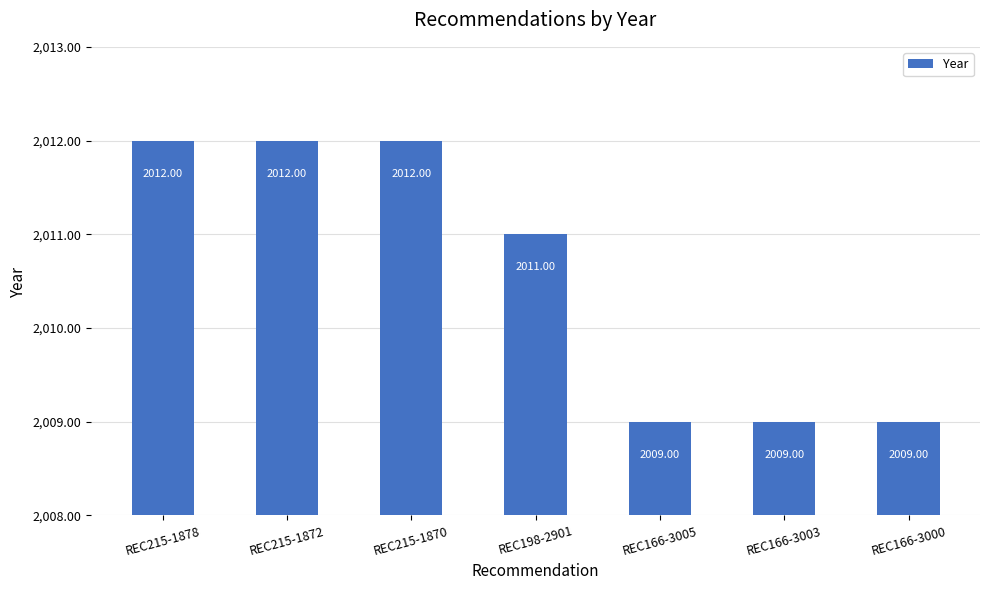

Where does the data first go above 2011?

REC215-1878